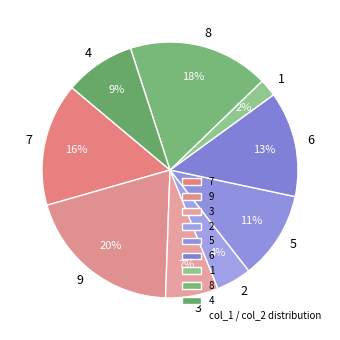

Do 4 and 6 together represent more than half of the pie?

No